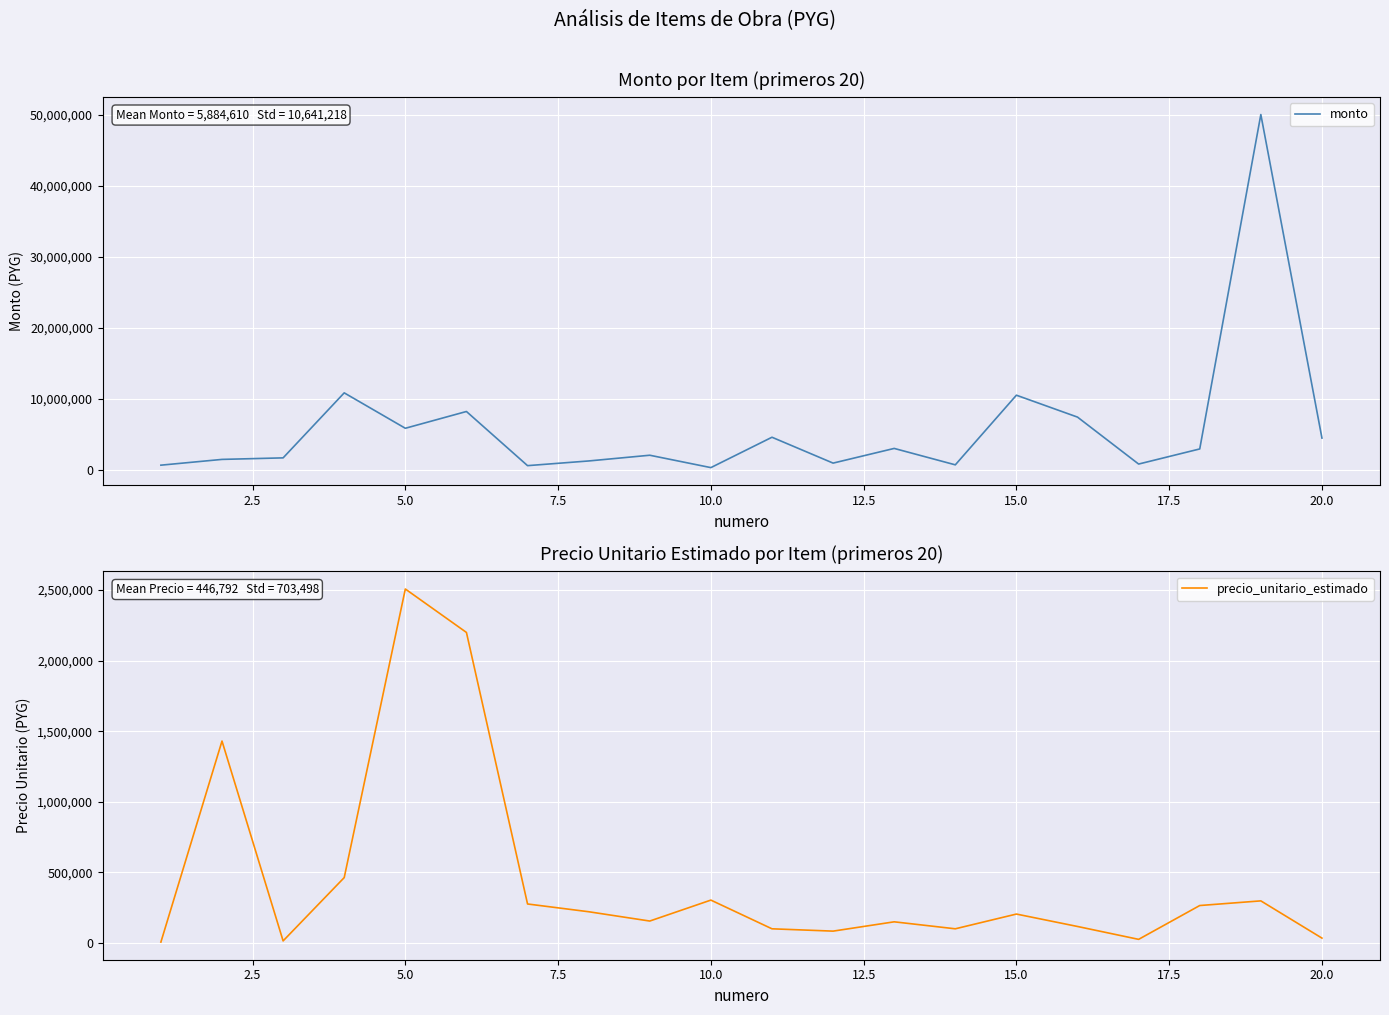

How many intersections are there between precio_unitario_estimado and monto?

2